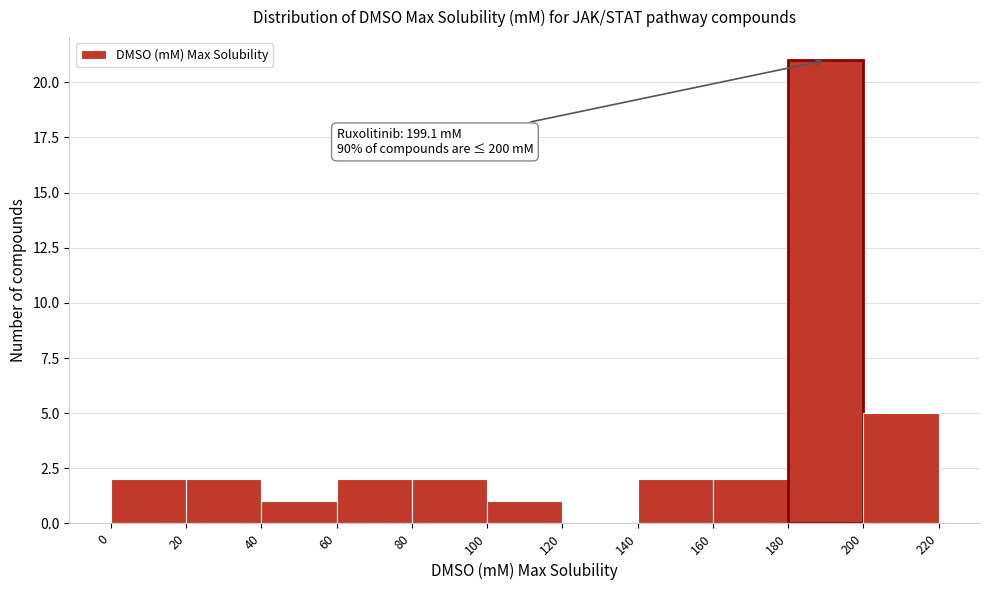

Which range on the x-axis has the tallest bar?

180 to 200